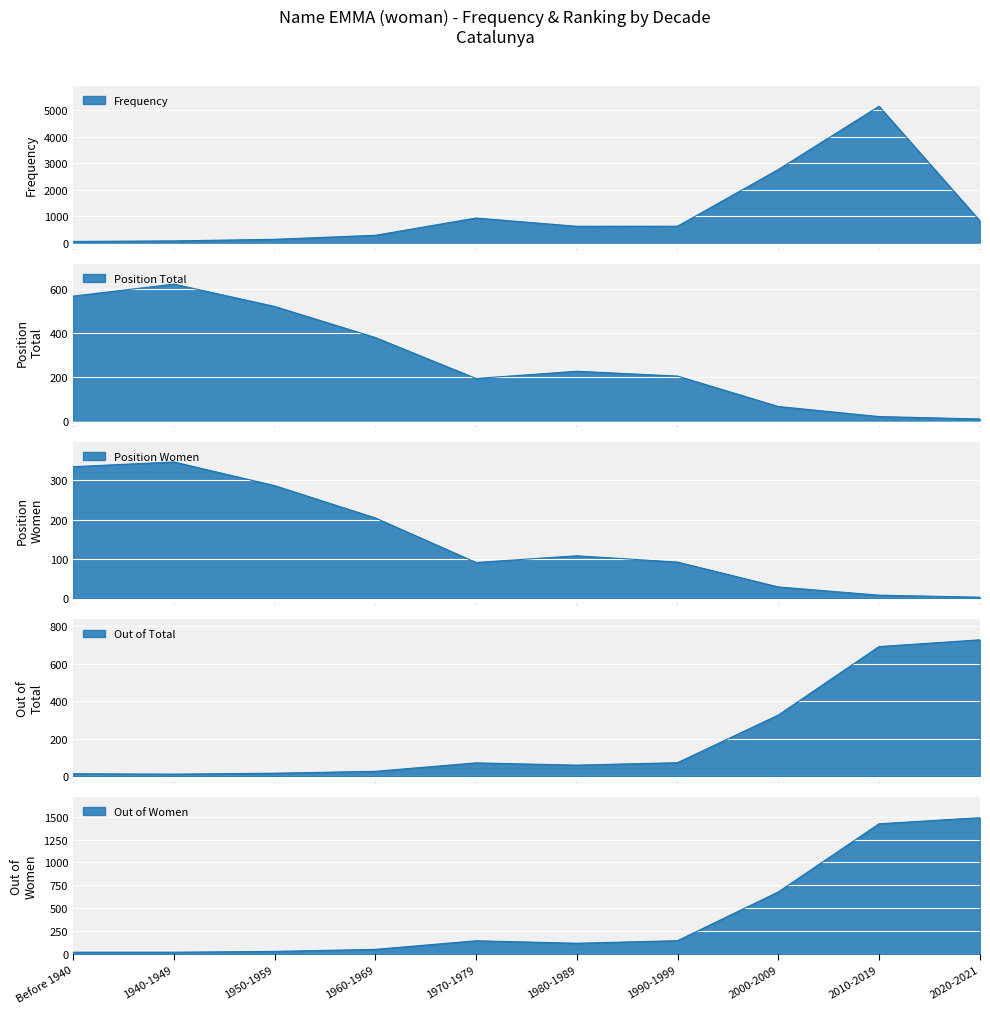

What is the maximum value for Position Women?

346